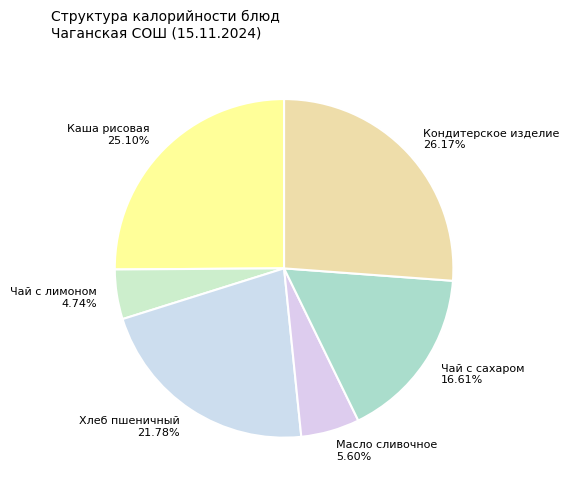

Does Хлеб пшеничный account for over 50% of the chart?

No